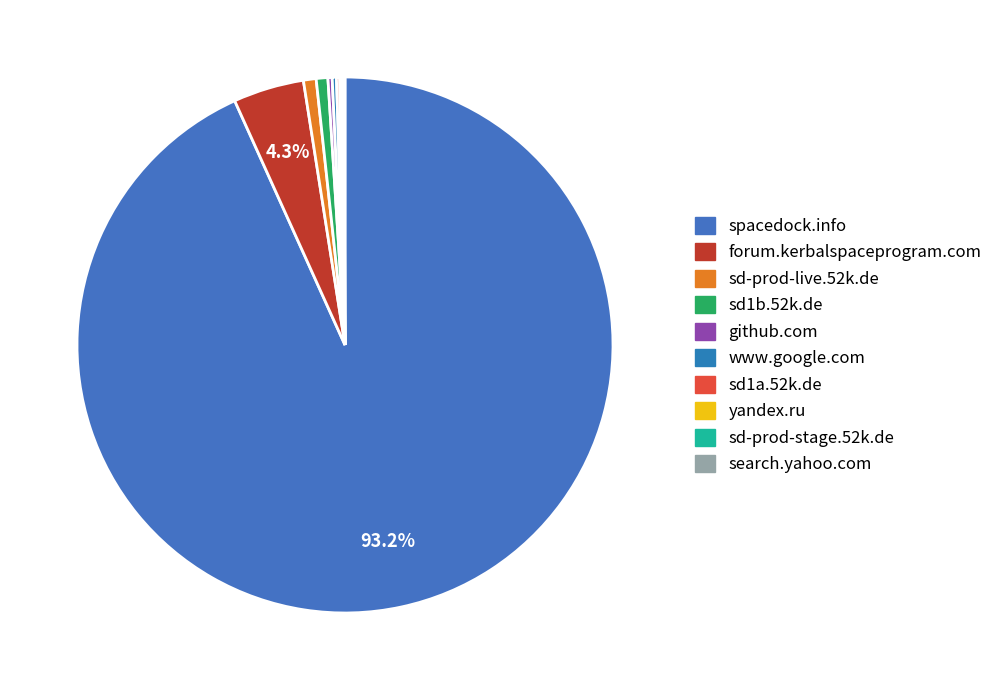

How much of the chart is everything except sd1b.52k.de?

99.3%